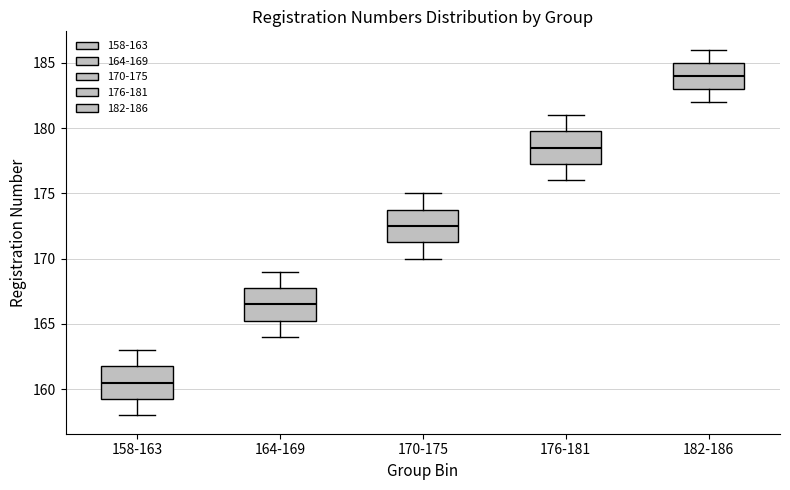

Reading left to right, transcribe this box plot: for each box, give where its median line is, the range the box spans, and where its two whiskers end, as read against the y-axis. The values are not printed on the chart, so give them approximately, as read against the axis.

158-163: median 160.5, box 159.5 to 162.0, whiskers 158.0 to 163.0
164-169: median 166.5, box 165.5 to 168.0, whiskers 164.0 to 169.0
170-175: median 172.5, box 171.5 to 174.0, whiskers 170.0 to 175.0
176-181: median 178.5, box 177.5 to 180.0, whiskers 176.0 to 181.0
182-186: median 184.0, box 183.0 to 185.0, whiskers 182.0 to 186.0